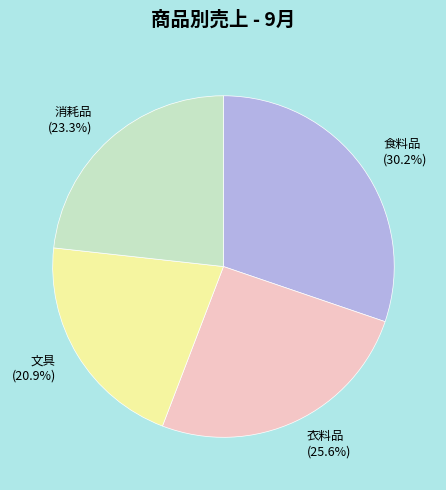

Does any single category account for the majority?

No